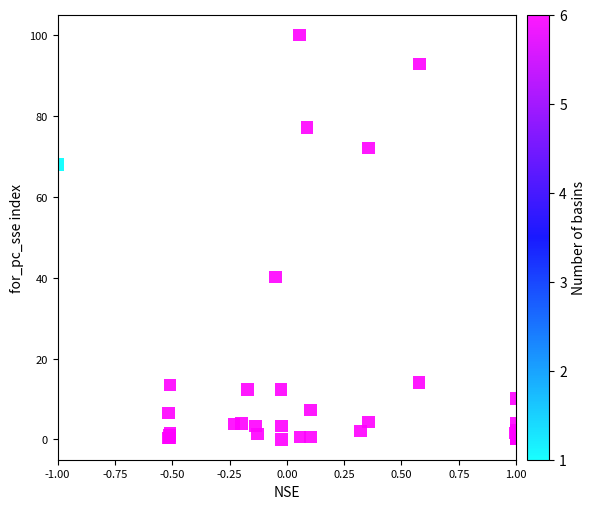

What Y value in the scatter plot is closest to 50?

40.1